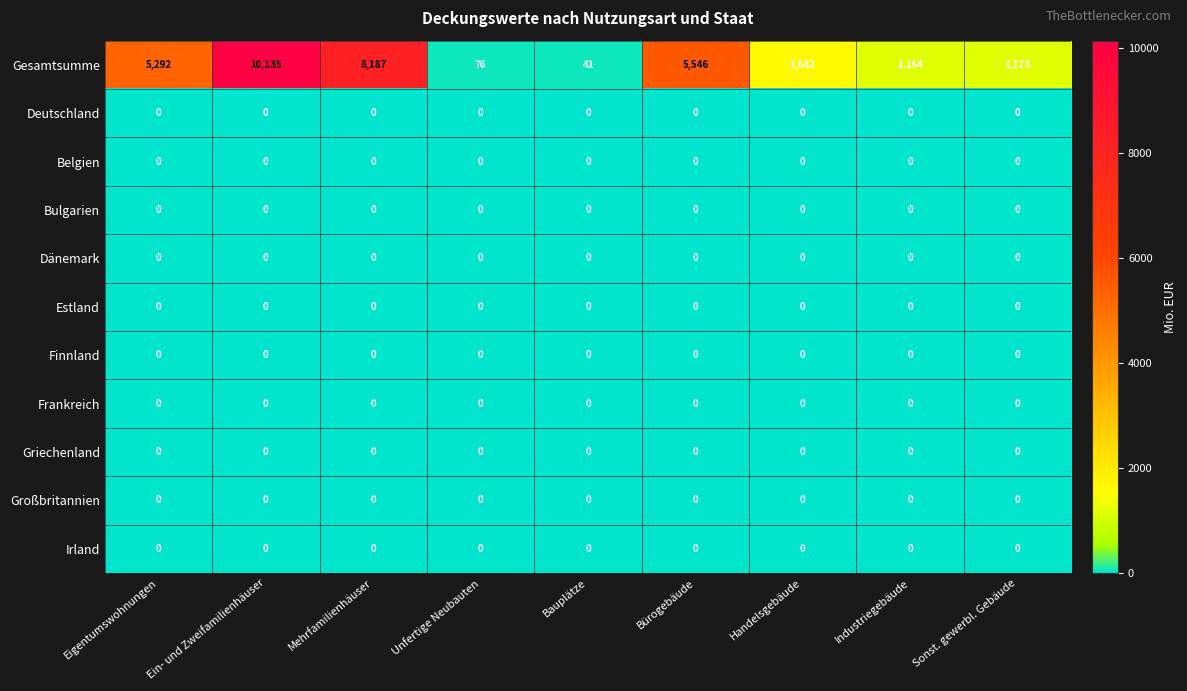

Which series has the largest range (max minus min)?

Gesamtsumme